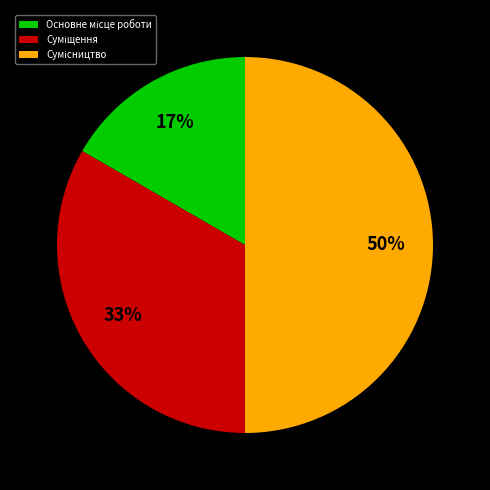

To the nearest percent, what is the average slice percentage?

33%